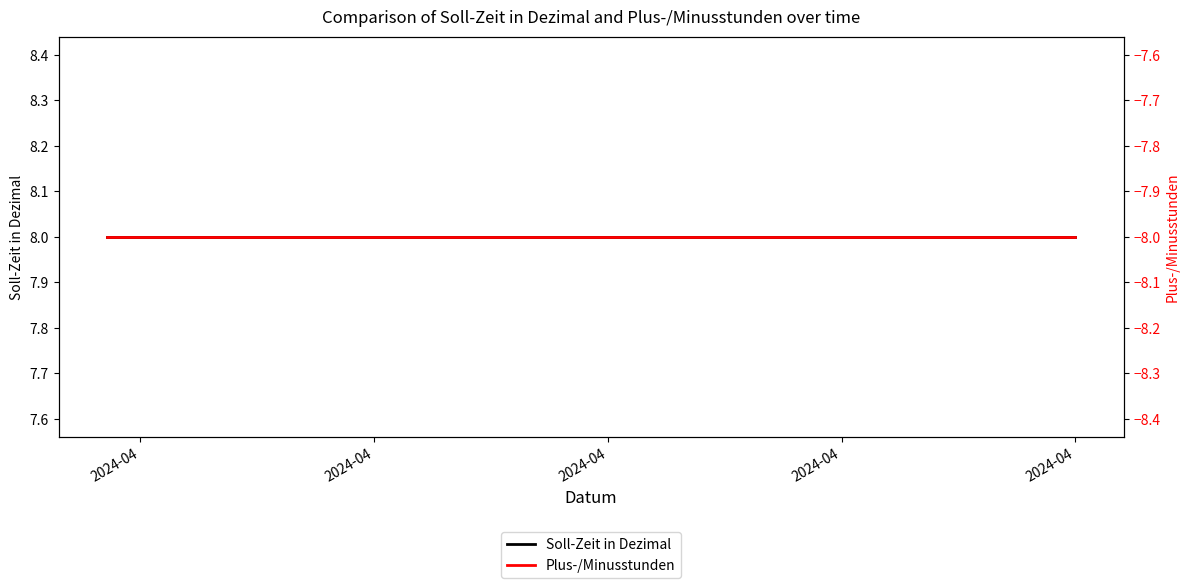

Is it true that Soll-Zeit in Dezimal equals 2 at 8?

False